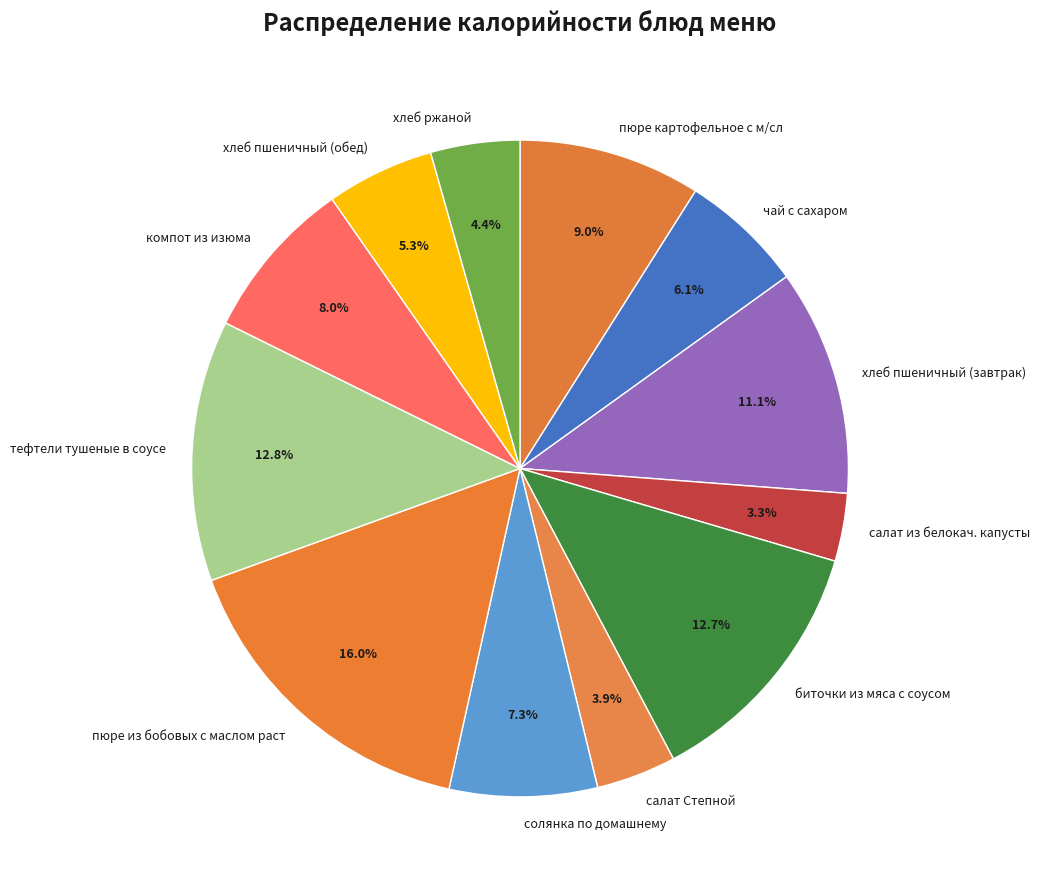

Does any single category account for the majority?

No